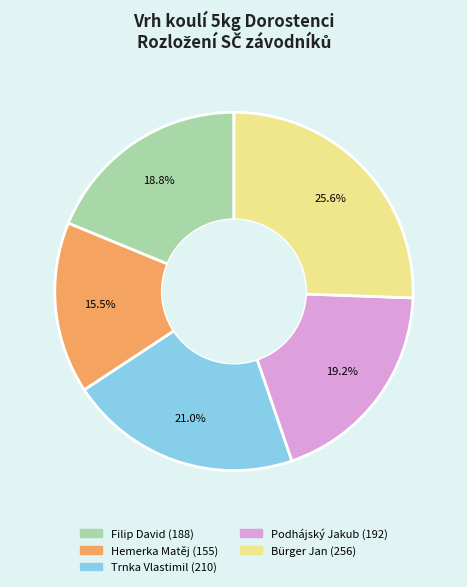

How many segments does this pie chart have?

5